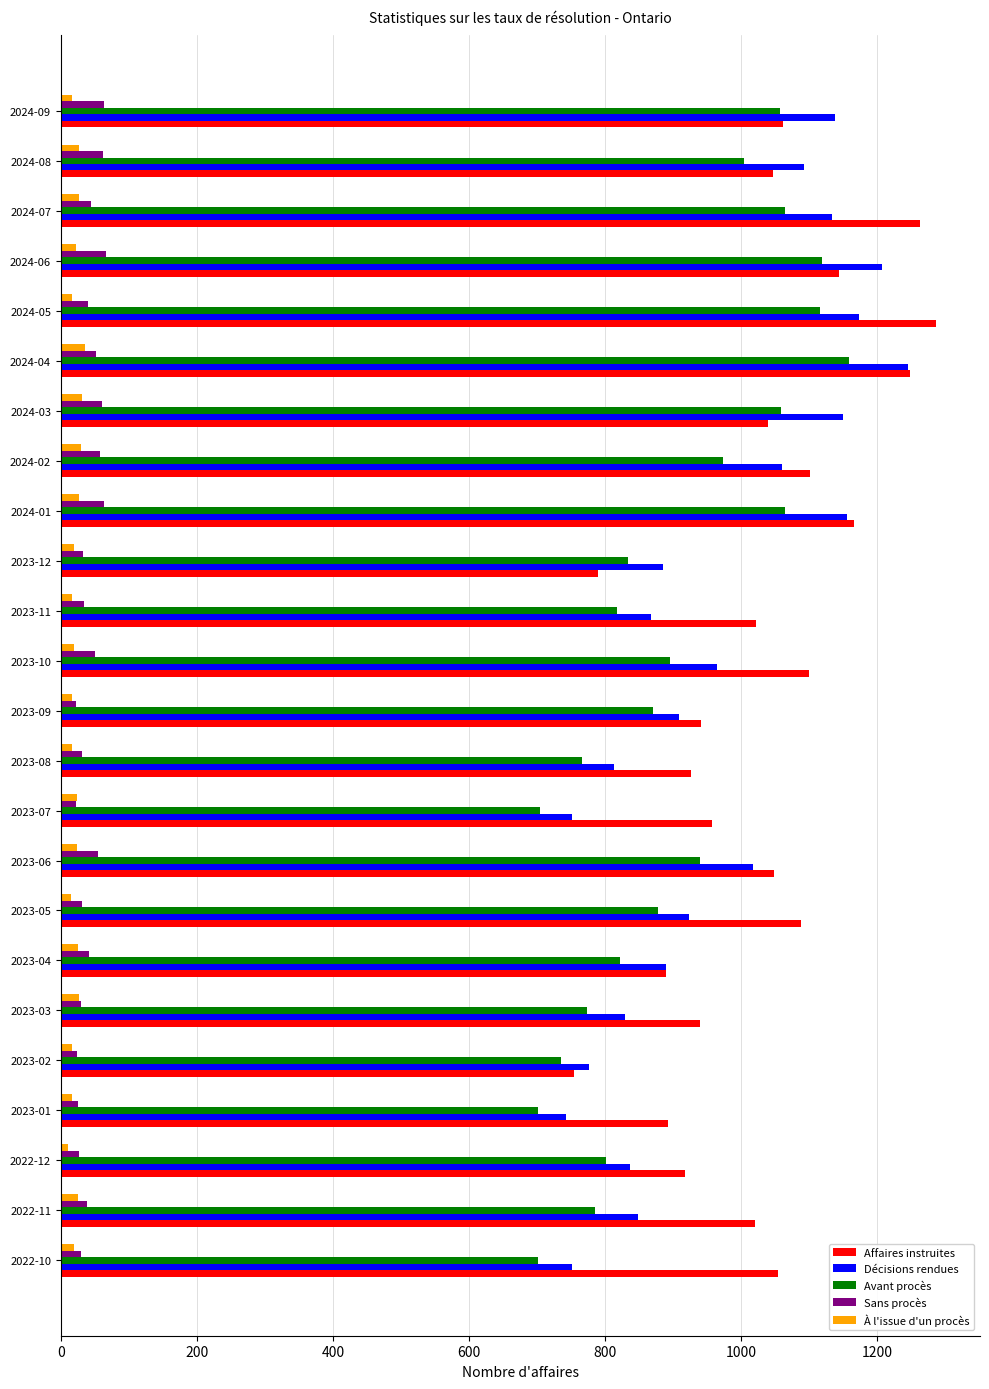

Between 2023-08 and 2024-04, which series saw the biggest shift?

Décisions rendues